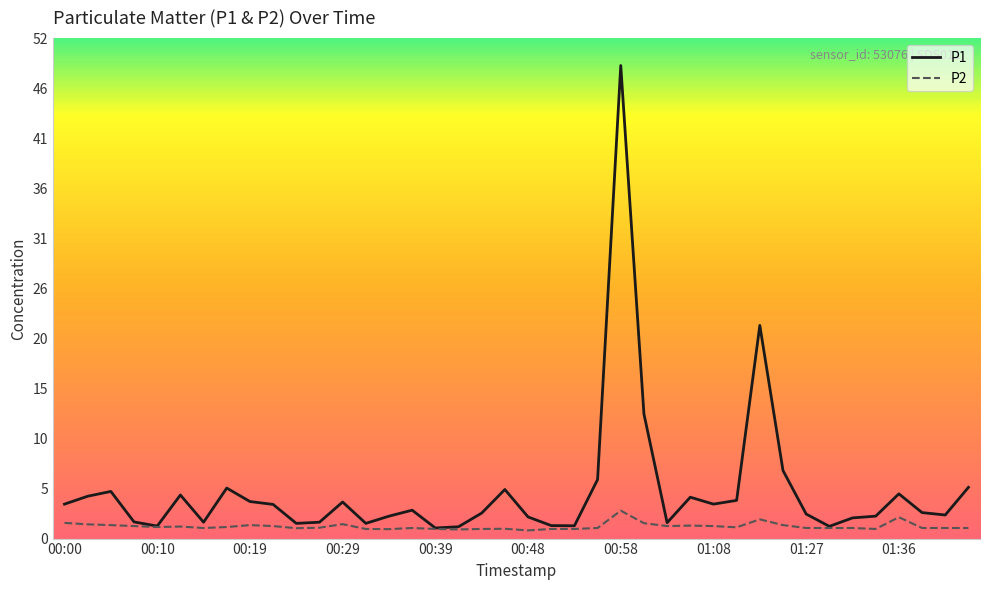

Is the value of P2 at 01:34 greater than the value of P1 at 01:06?

No